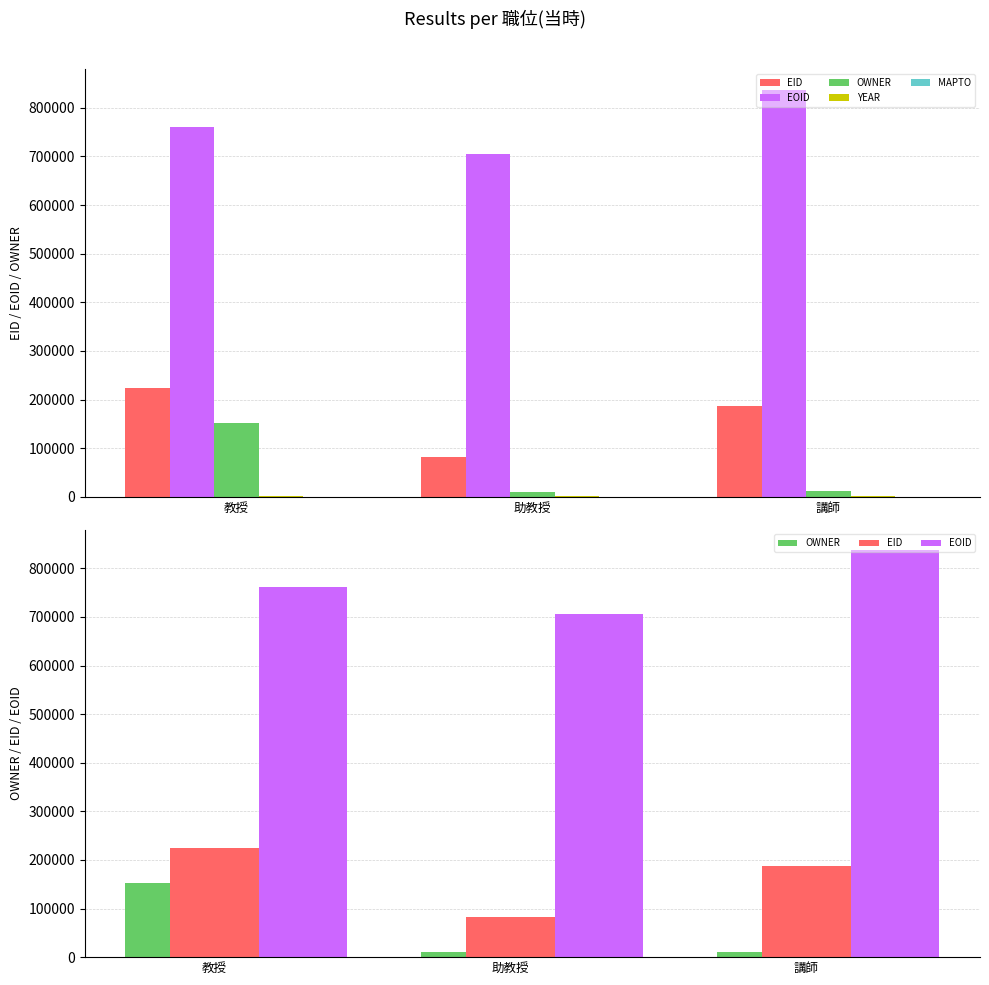

What is the greatest value displayed?

837801